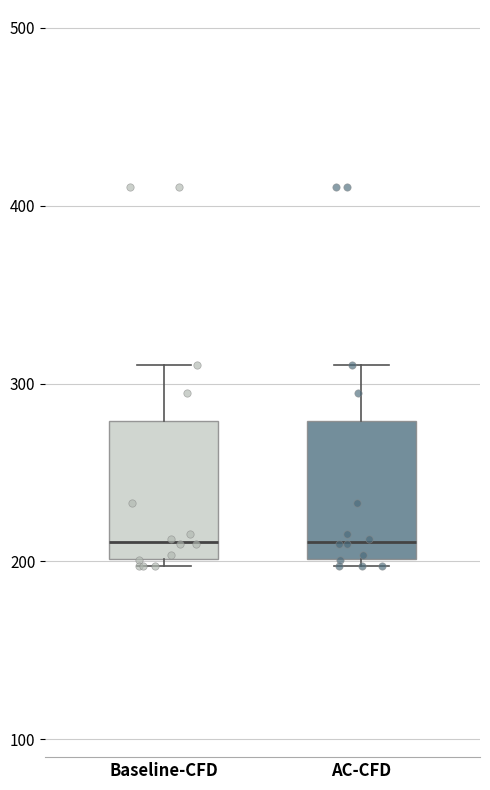

Reading left to right, read every box against the y-axis: the position of its median line, the range the box covers, and the ends of its whiskers. The values are not printed on the chart, so give them approximately, as read against the axis.

Baseline-CFD: median 210, box 200 to 280, whiskers 200 (just below the box's lower edge) to 310
AC-CFD: median 210, box 200 to 280, whiskers 200 (just below the box's lower edge) to 310